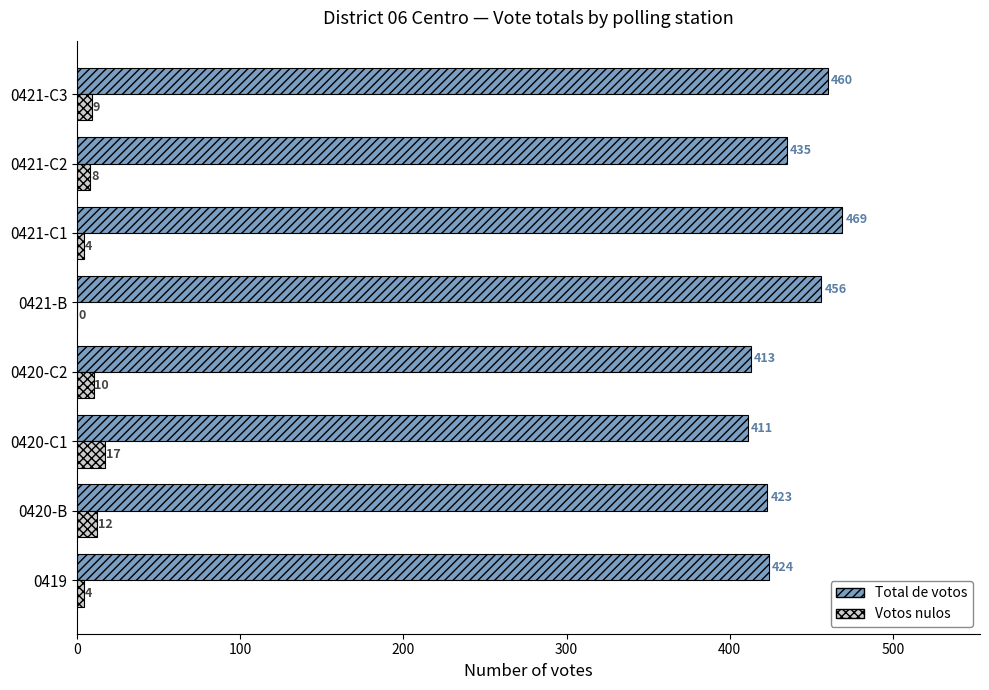

At which category is the sum across all series the highest?

0421-C1